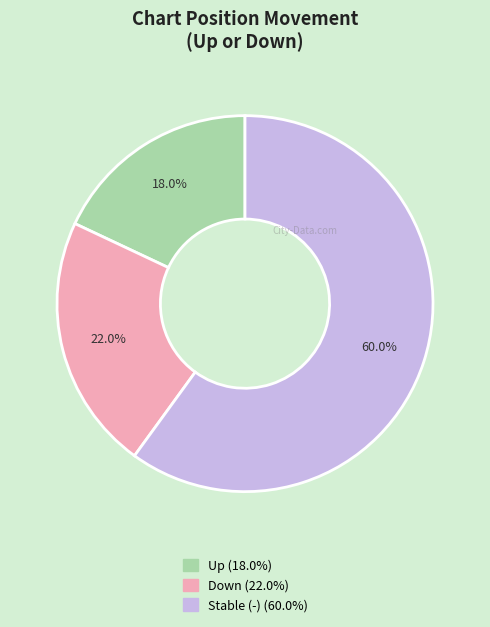

Does any single category account for the majority?

Yes